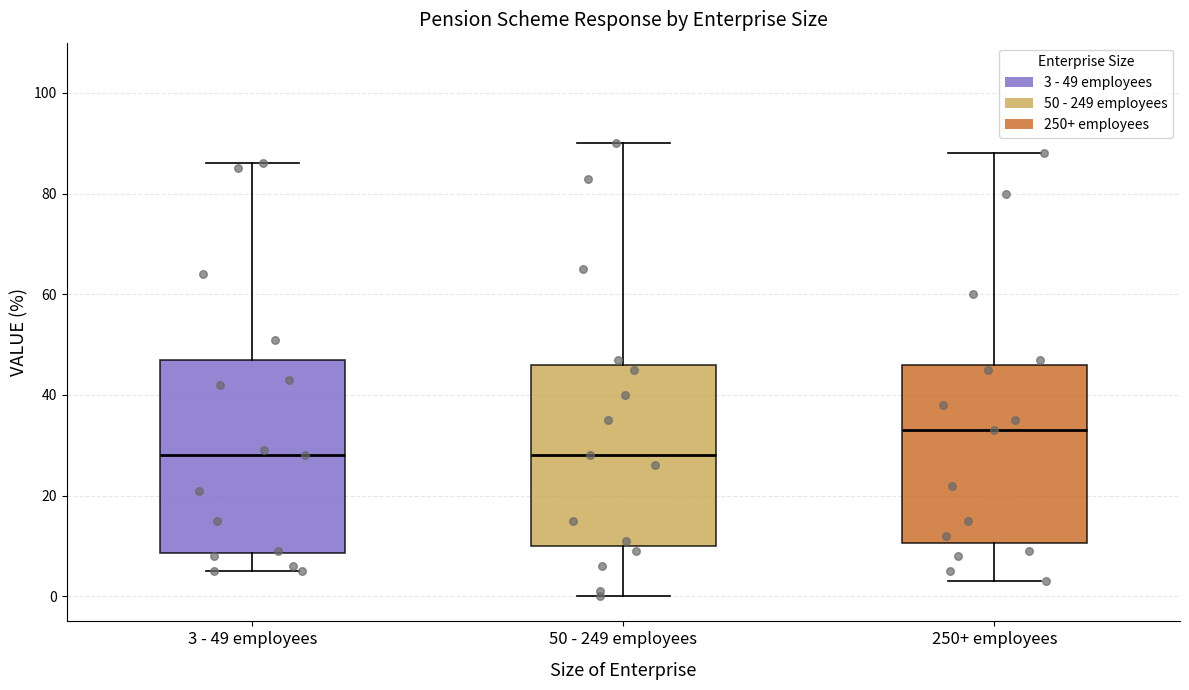

Reading left to right, read every box against the y-axis: the position of its median line, the range the box covers, and the ends of its whiskers. The values are not printed on the chart, so give them approximately, as read against the axis.

3 - 49 employees: median 28, box 8 to 48, whiskers 6 to 86
50 - 249 employees: median 28, box 10 to 46, whiskers 0 to 90
250+ employees: median 34, box 10 to 46, whiskers 4 to 88